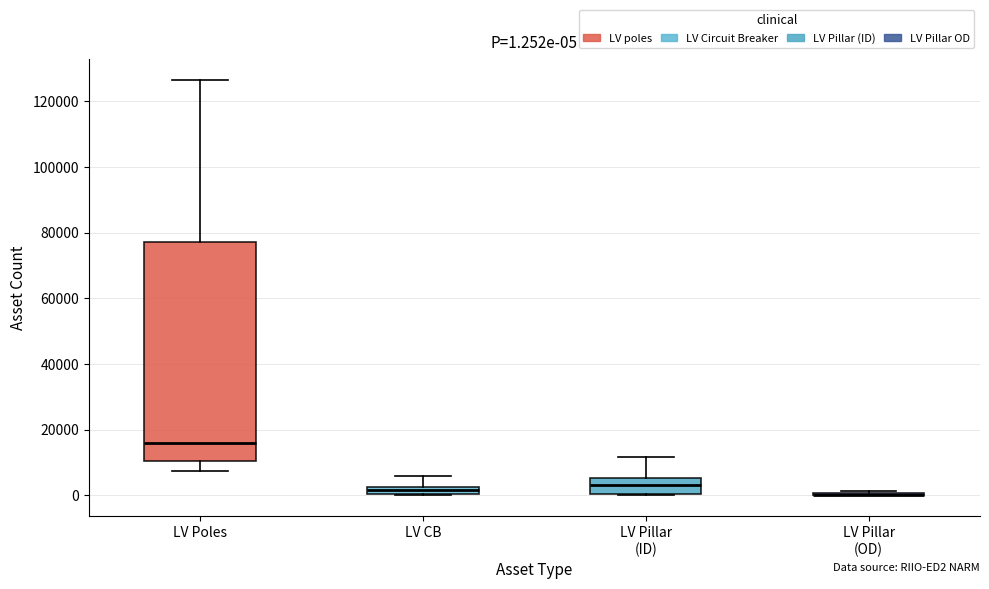

Which box is the tallest, from its lower edge to its upper edge?

LV Poles